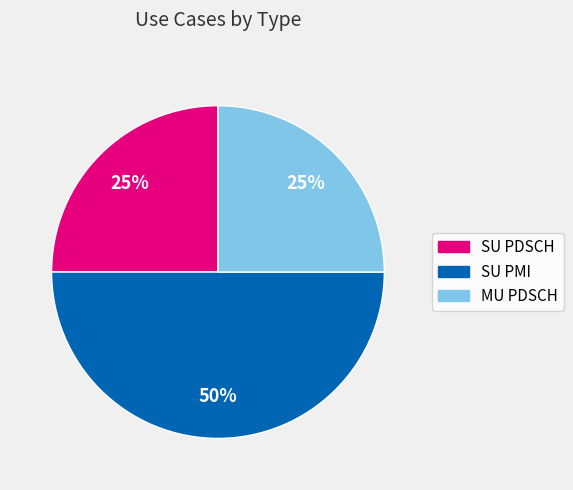

How many segments does this pie chart have?

3